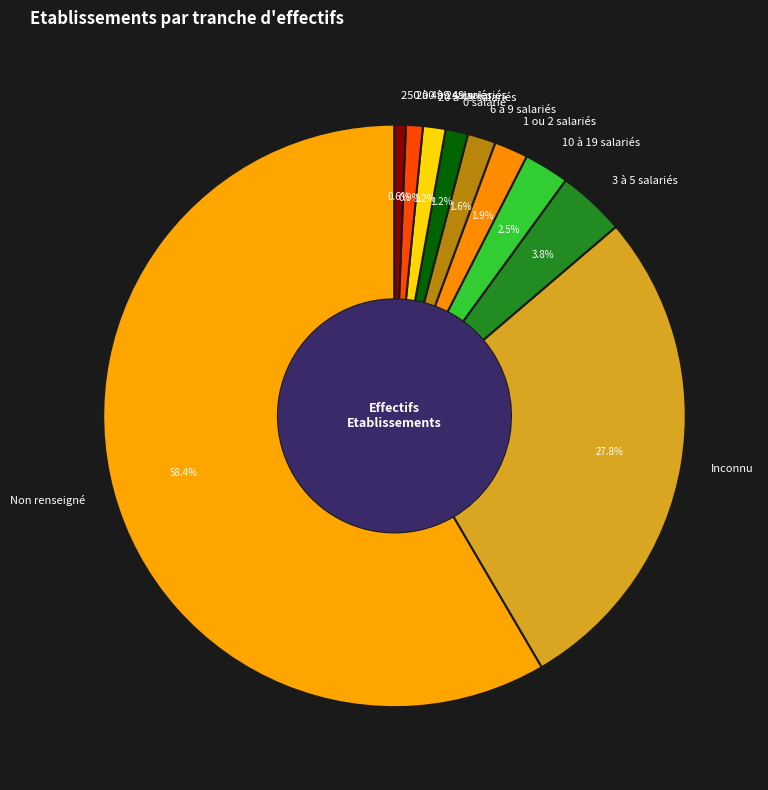

How many segments does this pie chart have?

10